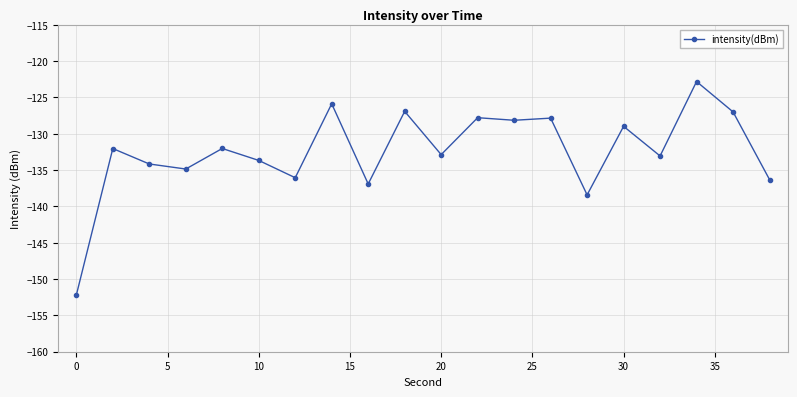

What is the value of the 11th point from the left?

-132.9